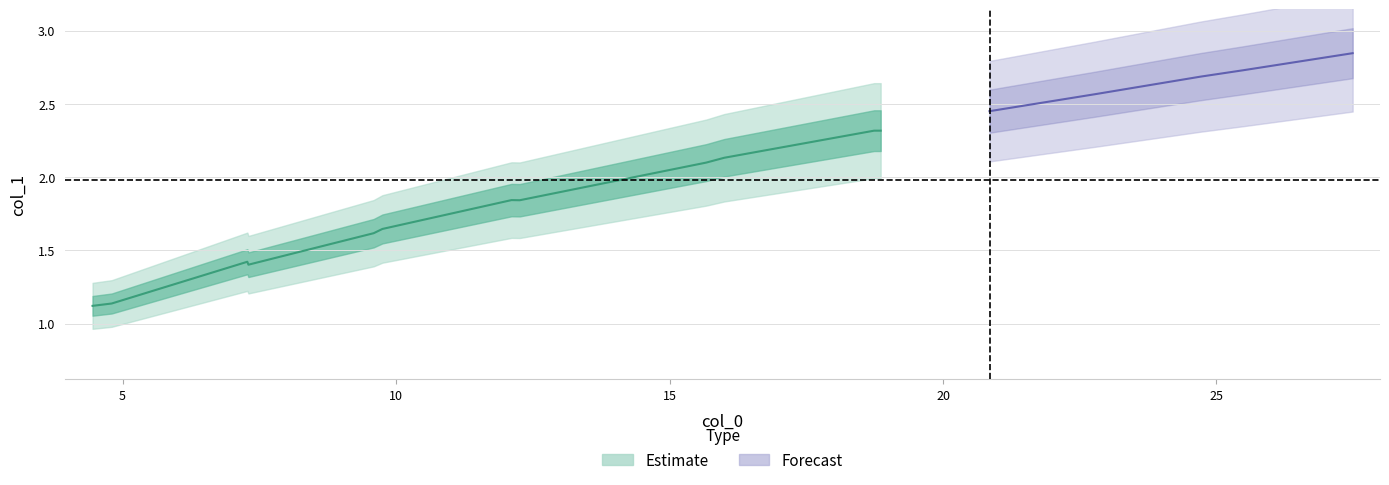

Which label corresponds to the largest value in the chart?

27.49